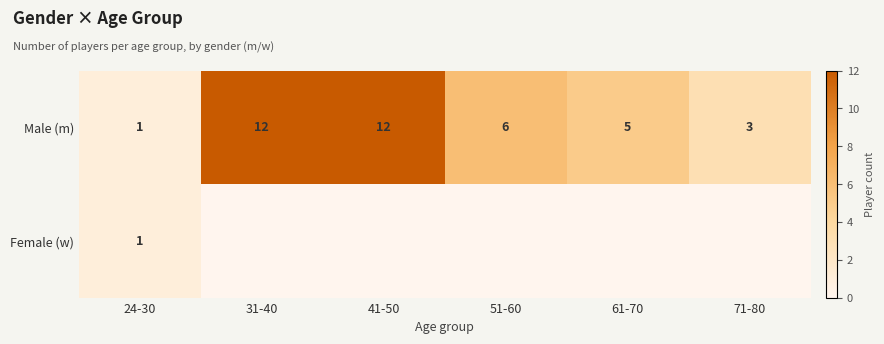

How many Male (m) values are between 3 and 12?

5